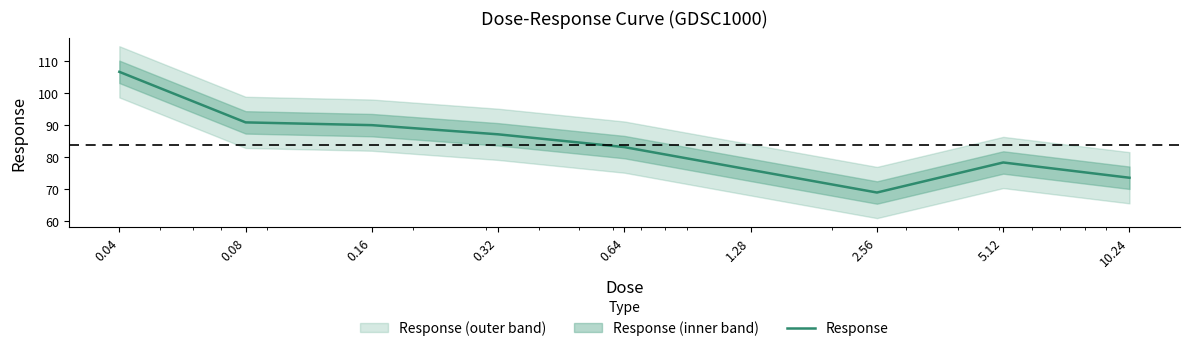

What is the greatest value displayed?

106.7